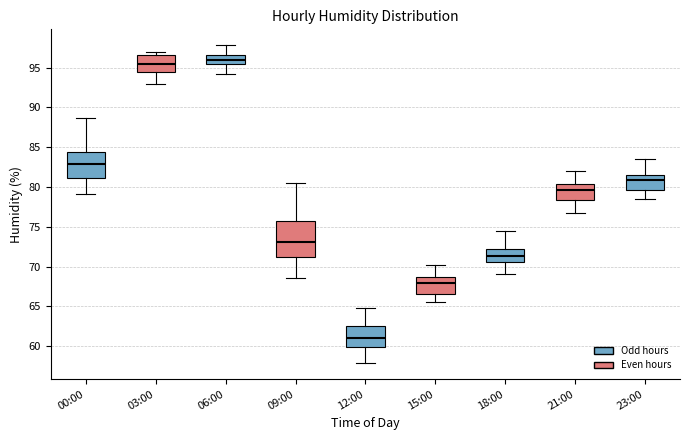

Where does the upper whisker of the box for 18:00 end on the y-axis? The values are not printed on the chart, so give them approximately, as read against the axis.

74.5